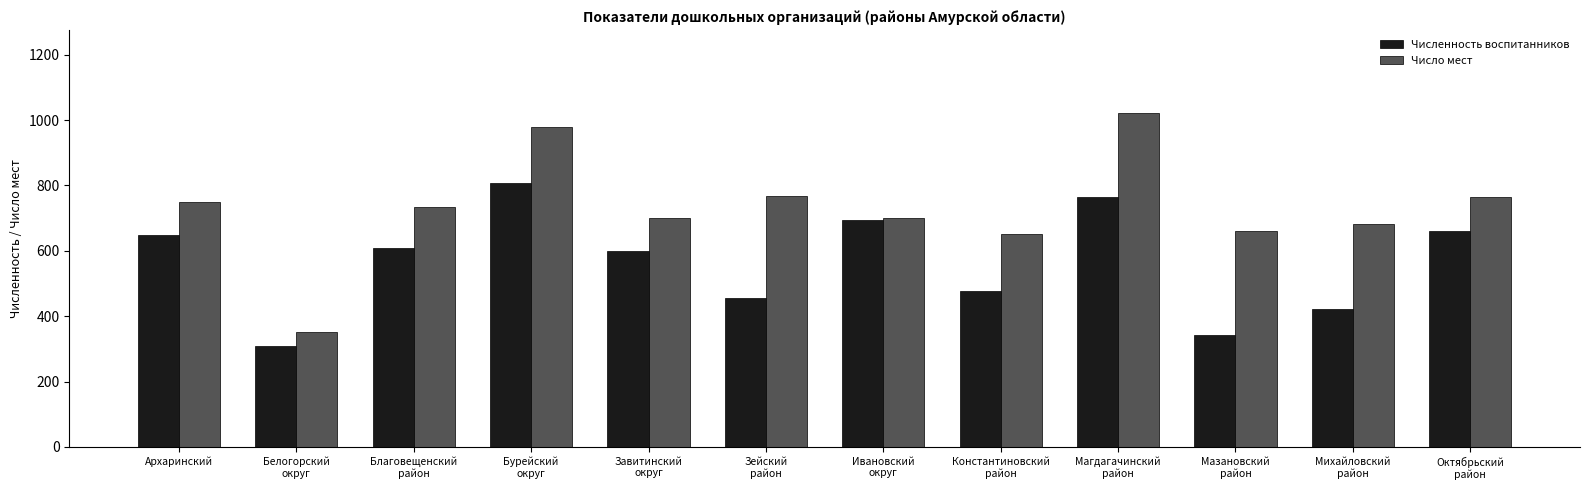

Between Благовещенский
район and Константиновский
район, which series saw the biggest shift?

Численность воспитанников